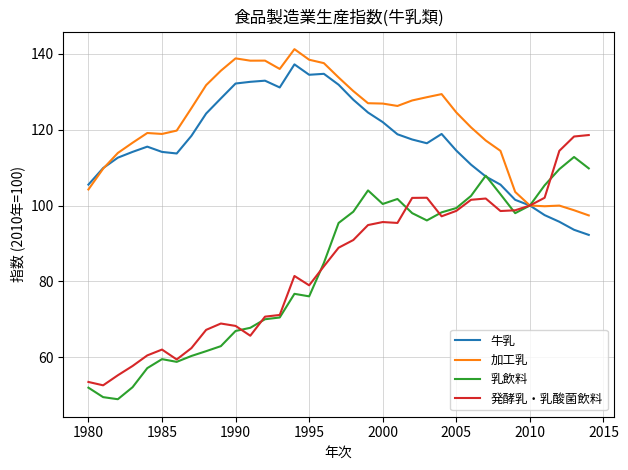

Which series has the largest total across all categories?

加工乳